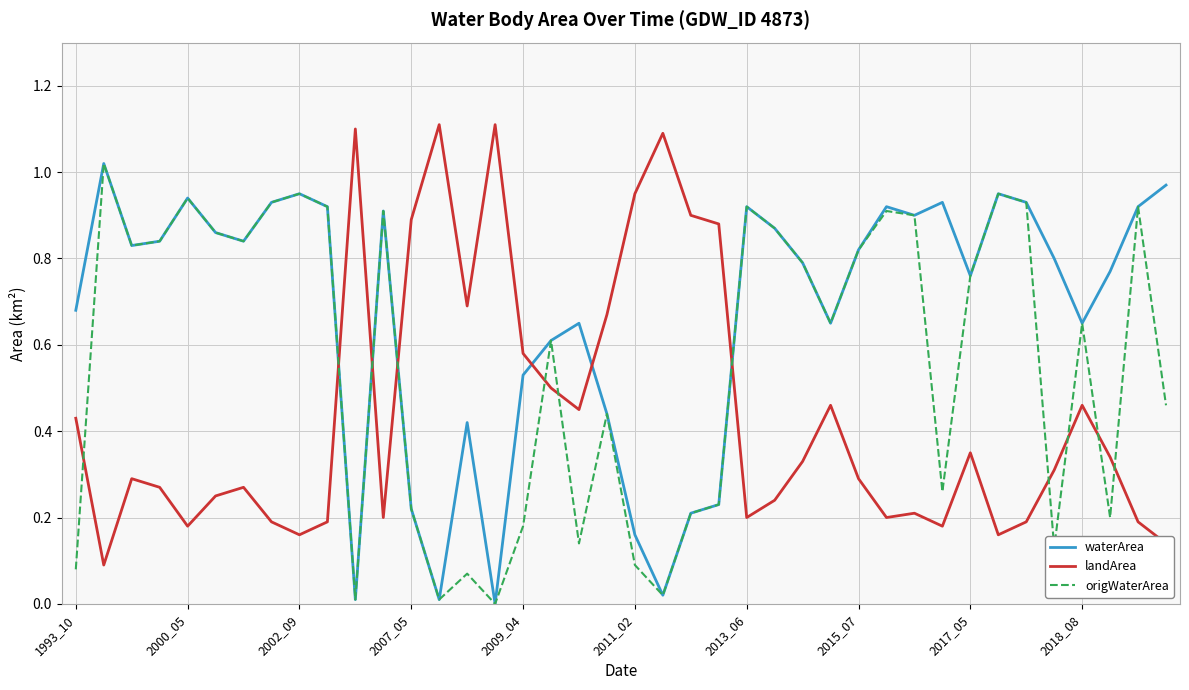

Which series has the largest total across all categories?

waterArea